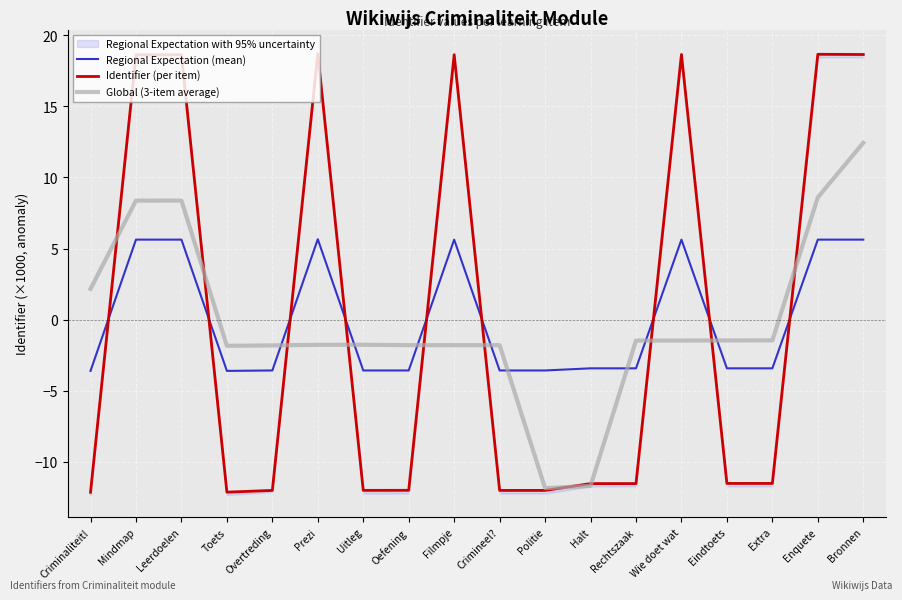

What are all the series names shown in the legend?

Regional Expectation (mean), Identifier (per item), Global (3-item average)